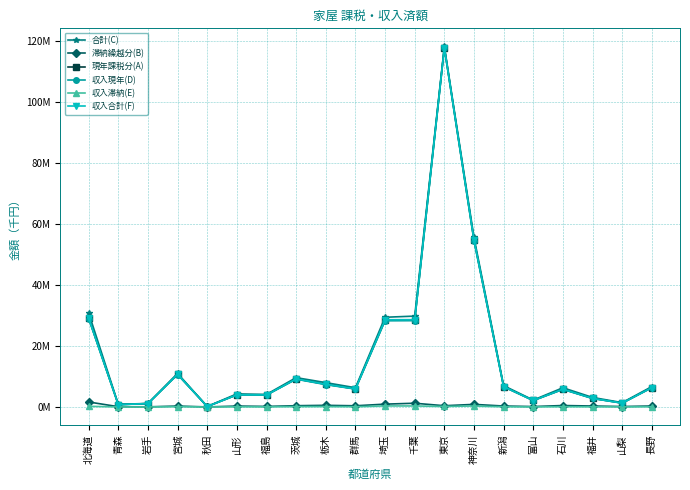

Which series has the largest range (max minus min)?

合計(C)